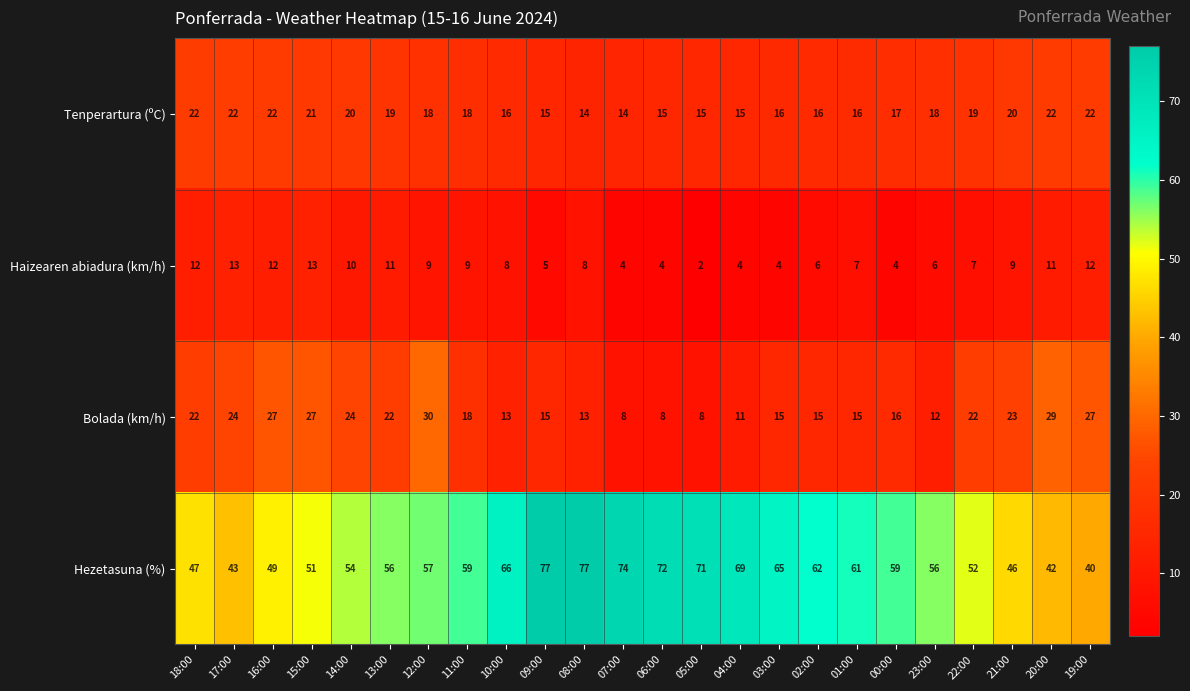

Where is Hezetasuna (%) nearest to the value 58?

12:00